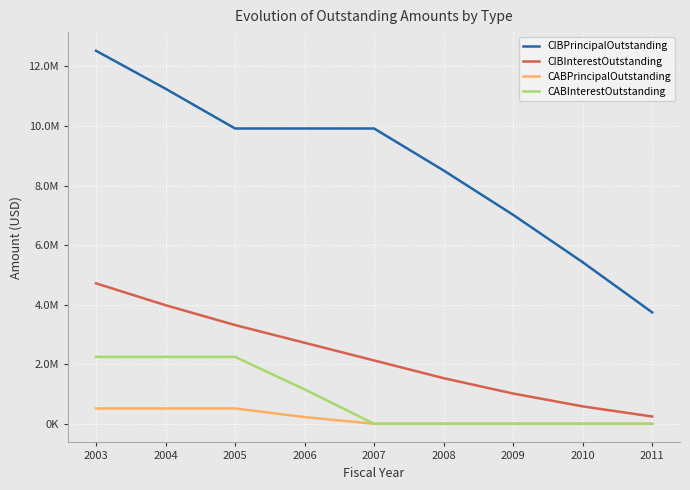

What is the approximate value of CIBPrincipalOutstanding at 2011?

3740000.0